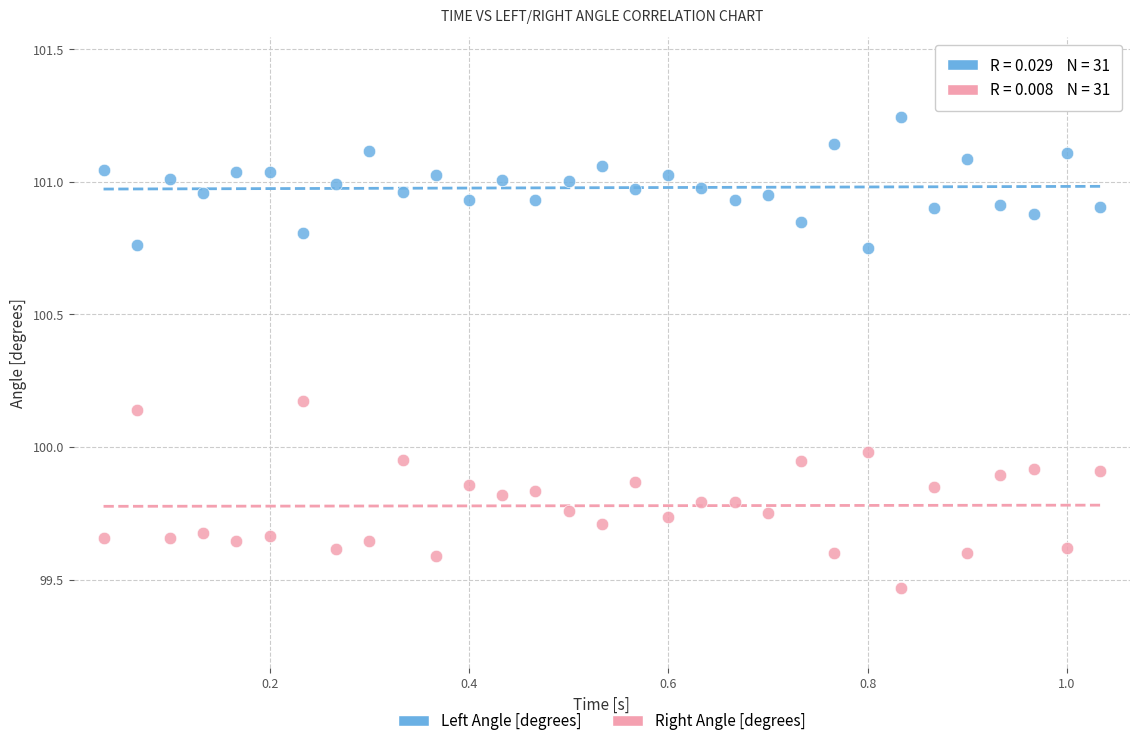

What is the X range (max minus min) for the scatter plot?

1.0